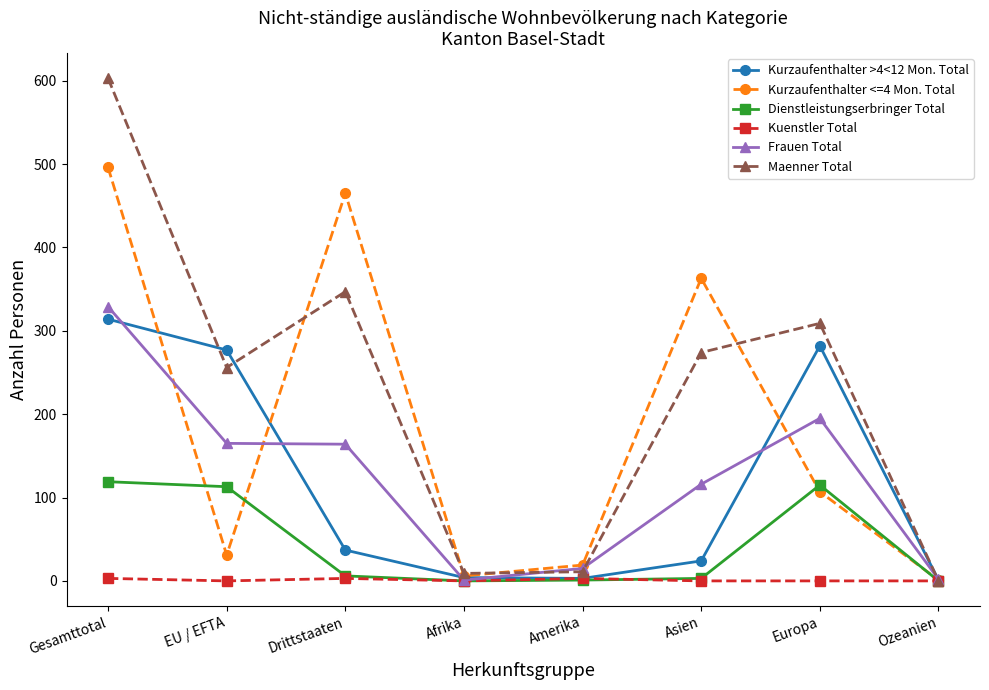

What are all the series names shown in the legend?

Kurzaufenthalter >4<12 Mon. Total, Kurzaufenthalter <=4 Mon. Total, Dienstleistungserbringer Total, Kuenstler Total, Frauen Total, Maenner Total